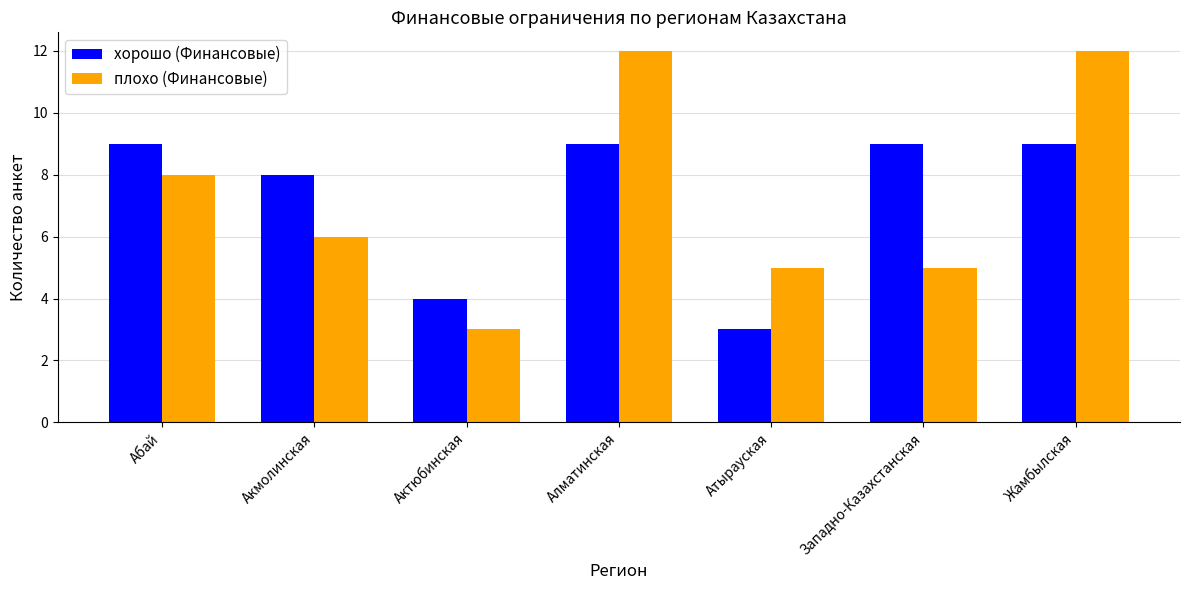

Rank the series by their maximum value, from lowest to highest.

хорошо (Финансовые), плохо (Финансовые)